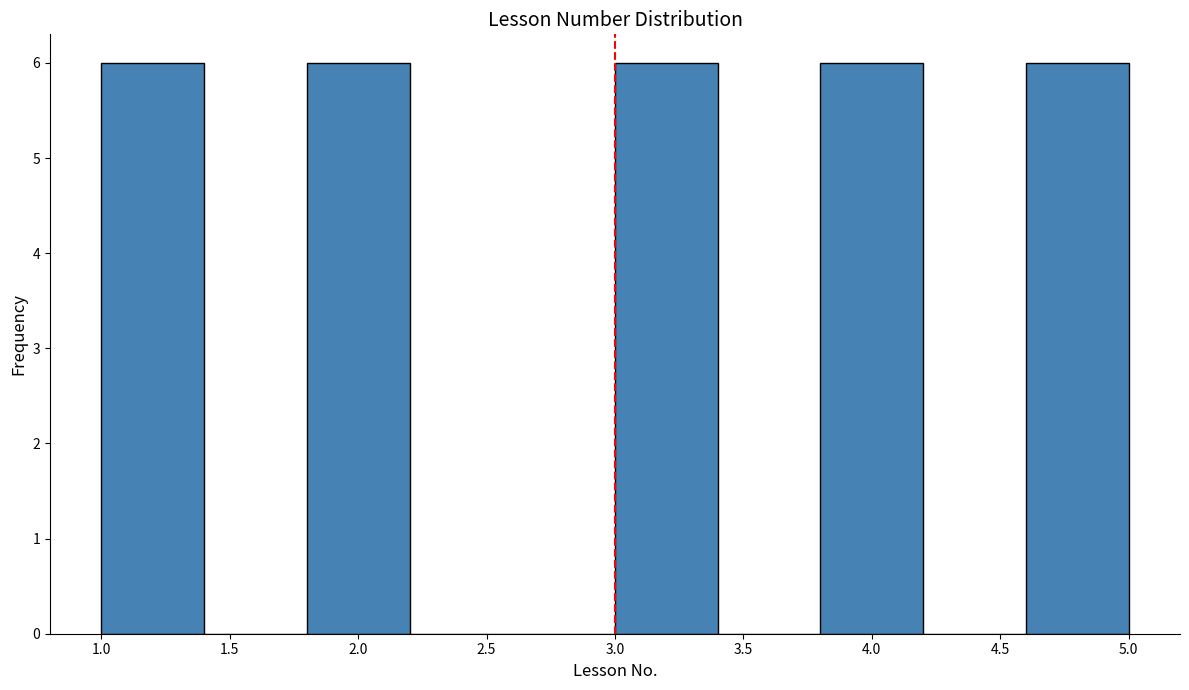

How tall is the bar that spans 4.6 to 5.0 on the x-axis? The values are not printed on the chart, so give them approximately, as read against the axis.

6